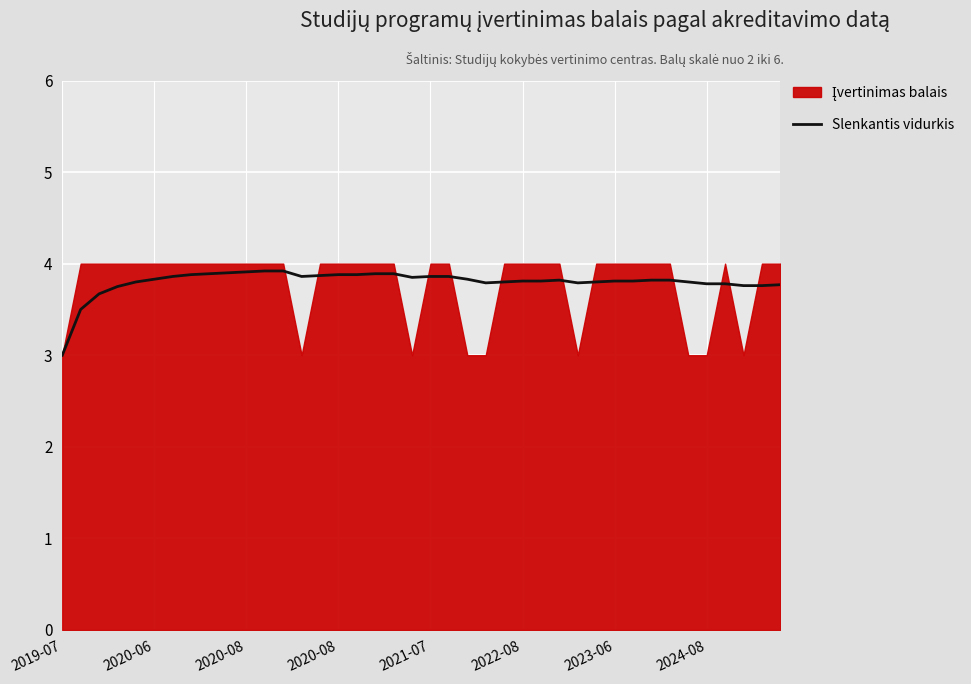

Between 12 and 22, which is larger?

12